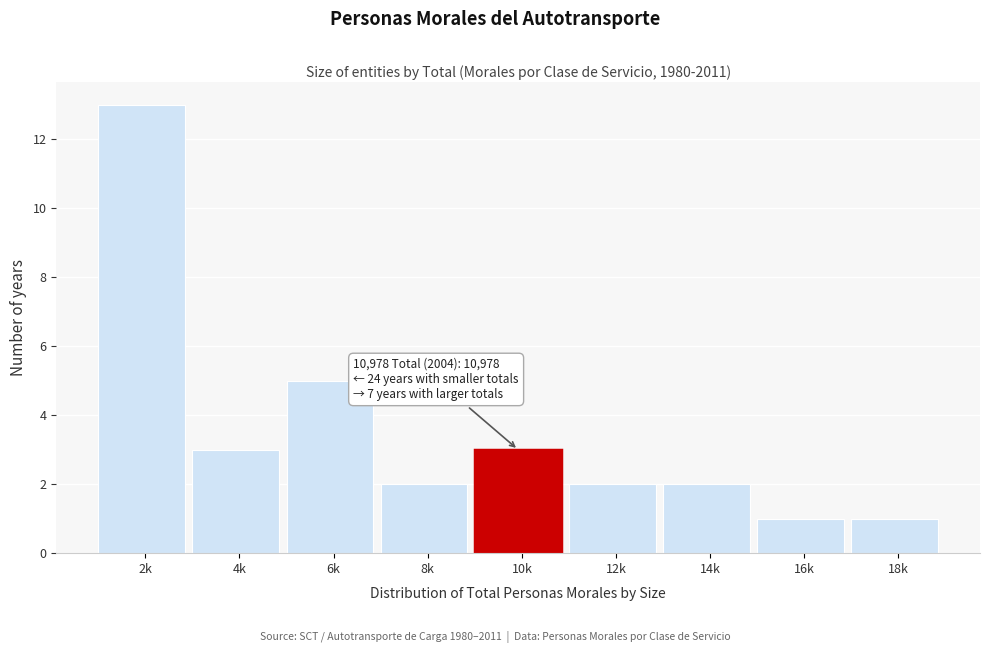

Reading right to left, list all the values displayed in this chart.

1	1	2	2	3	2	5	3	13